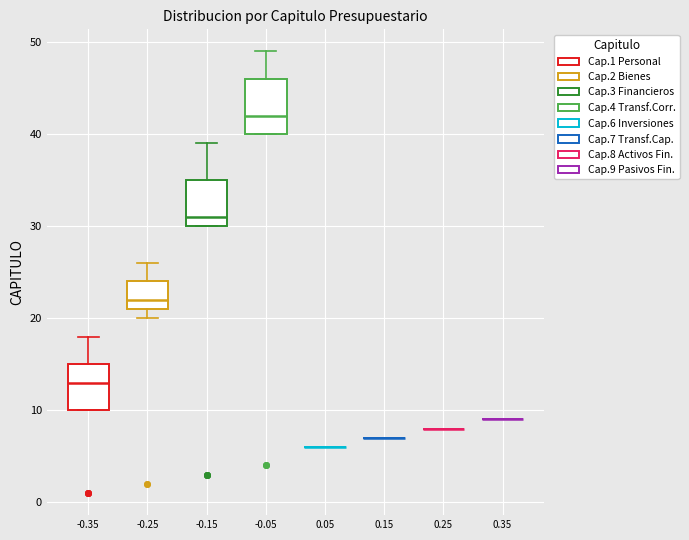

Reading left to right, transcribe this box plot: for each box, give where its median line is, the range the box spans, and where its two whiskers end, as read against the y-axis. The values are not printed on the chart, so give them approximately, as read against the axis.

-0.35: median 13, box 10 to 15, whiskers 10 to 18
-0.25: median 22, box 21 to 24, whiskers 20 to 26
-0.15: median 31, box 30 to 35, whiskers 30 to 39
-0.05: median 42, box 40 to 46, whiskers 40 to 49
0.05: box collapsed to a line at 6, whiskers 6 to 6
0.15: box collapsed to a line at 7, whiskers 7 to 7
0.25: box collapsed to a line at 8, whiskers 8 to 8
0.35: box collapsed to a line at 9, whiskers 9 to 9